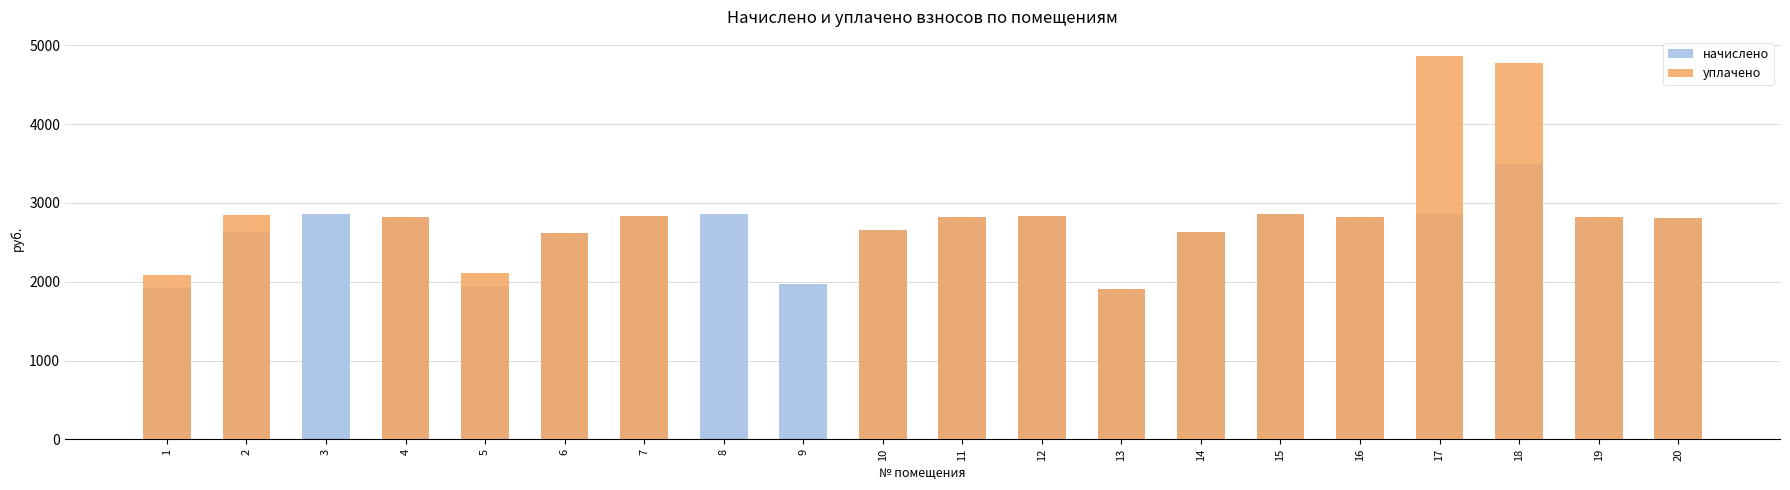

Reading left to right, extract all data points from this chart.

начислено: 1=1927.1	2=2626.7	3=2862.0	4=2823.8	5=1952.5	6=2614.0	7=2836.6	8=2855.6	9=1965.2	10=2652.1	11=2823.8	12=2836.6	13=1908.0	14=2626.7	15=2862.0	16=2823.8	17=2862.0	18=3491.6	19=2817.5	20=2811.1
уплачено: 1=2087.7	2=2845.6	3=0.0	4=2823.5	5=2116.6	6=2614.2	7=2836.6	8=0.0	9=0.0	10=2653.4	11=2823.8	12=2836.6	13=1908.0	14=2625.8	15=2861.7	16=2823.8	17=4864.5	18=4776.2	19=2817.5	20=2811.1